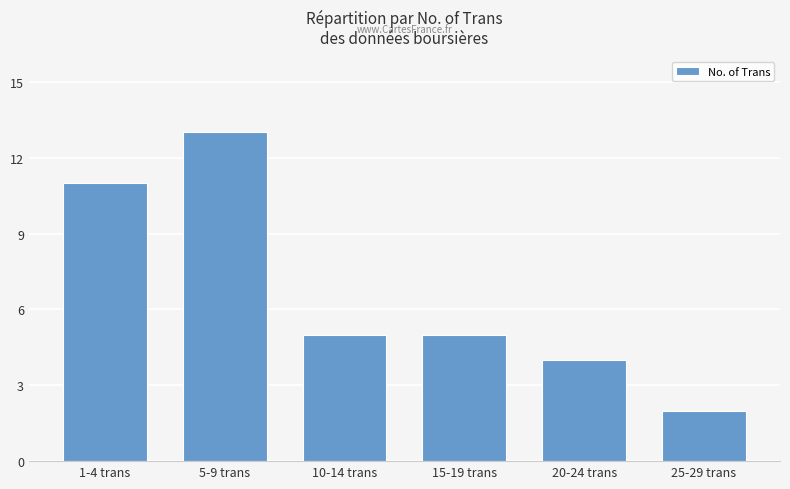

The chart shows a value of 11 at 1-4 trans. True or false?

True